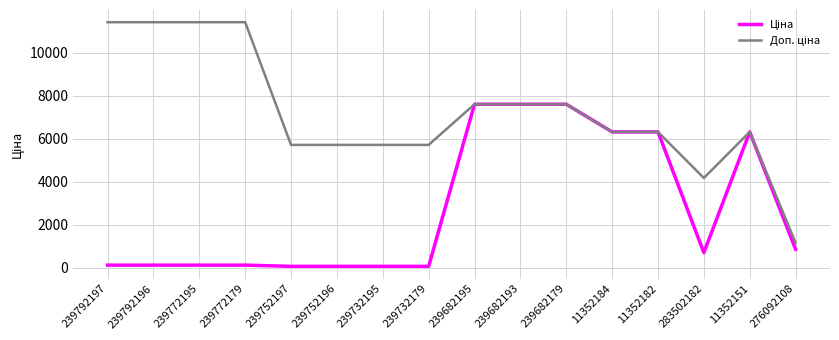

What is the total value across all series at 11352182?

12617.5